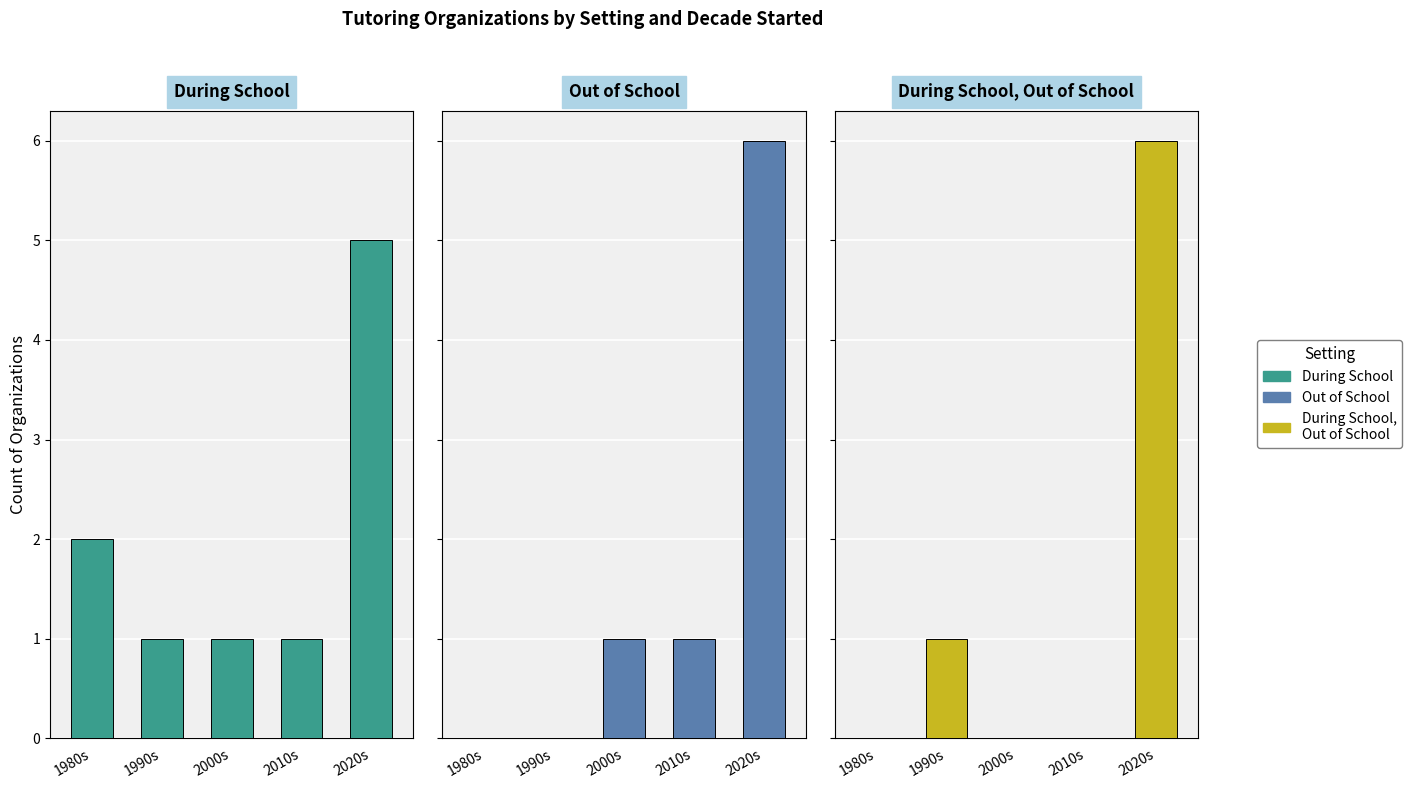

Reading left to right, list all the values displayed in this chart.

During School: 1980s=2	1990s=1	2000s=1	2010s=1	2020s=5
Out of School: 1980s=0	1990s=0	2000s=1	2010s=1	2020s=6
During School, Out of School: 1980s=0	1990s=1	2000s=0	2010s=0	2020s=6